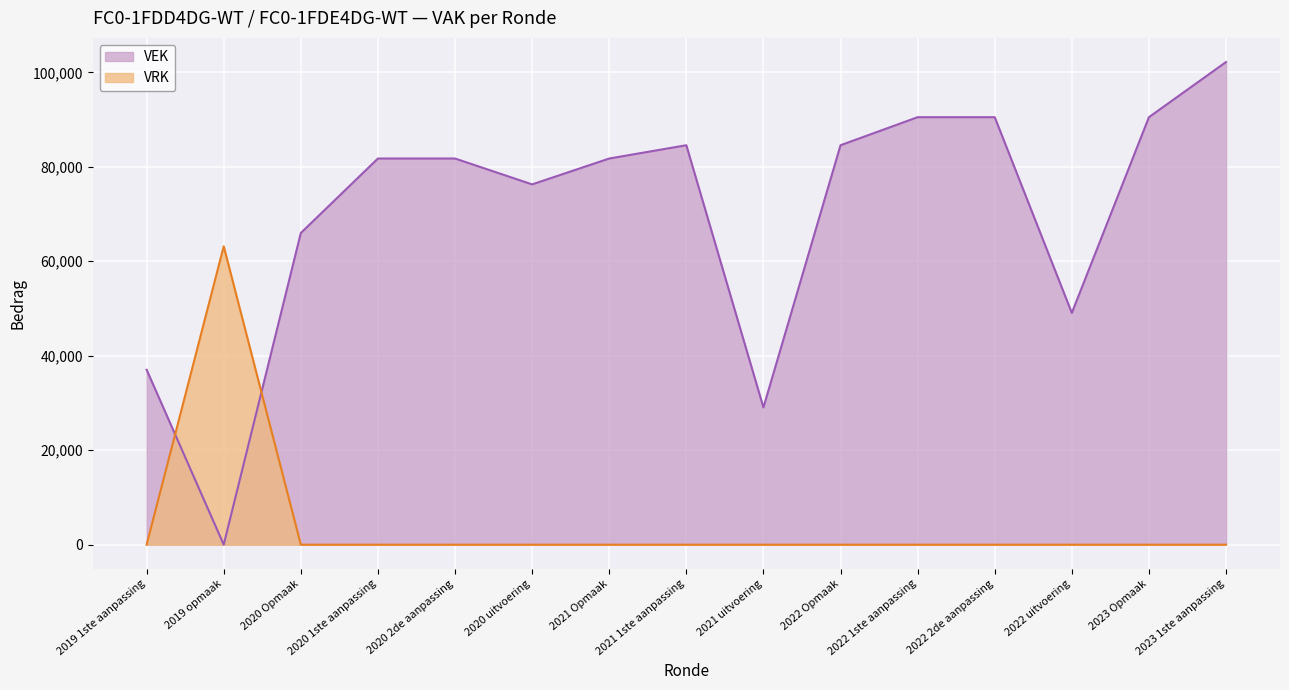

What are all the series names shown in the legend?

VEK, VRK